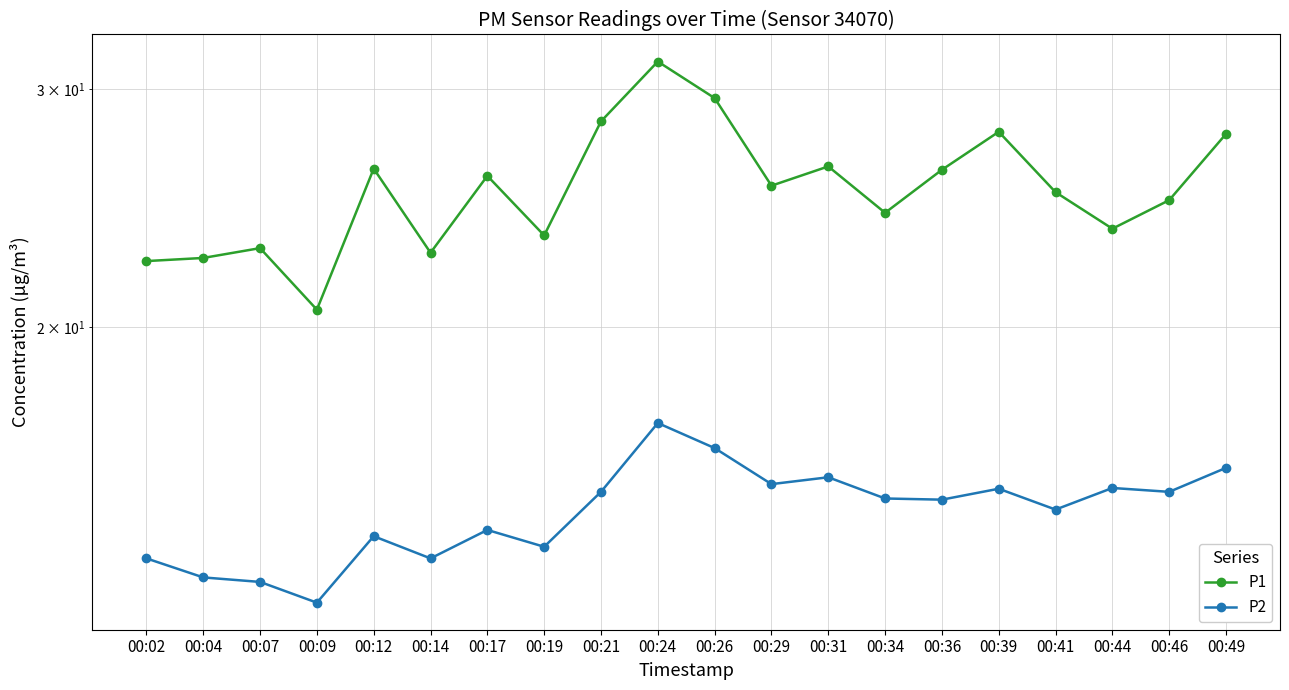

What is the difference between the maximum and minimum values in the P1 series?

10.8